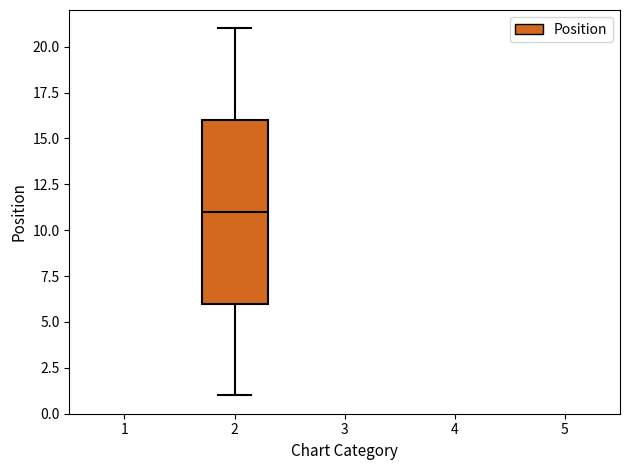

Read this box plot against the y-axis: the position of the median line, the range covered by the box, and the ends of both whiskers. The values are not printed on the chart, so give them approximately, as read against the axis.

median 11, box 6 to 16, whiskers 1 to 21